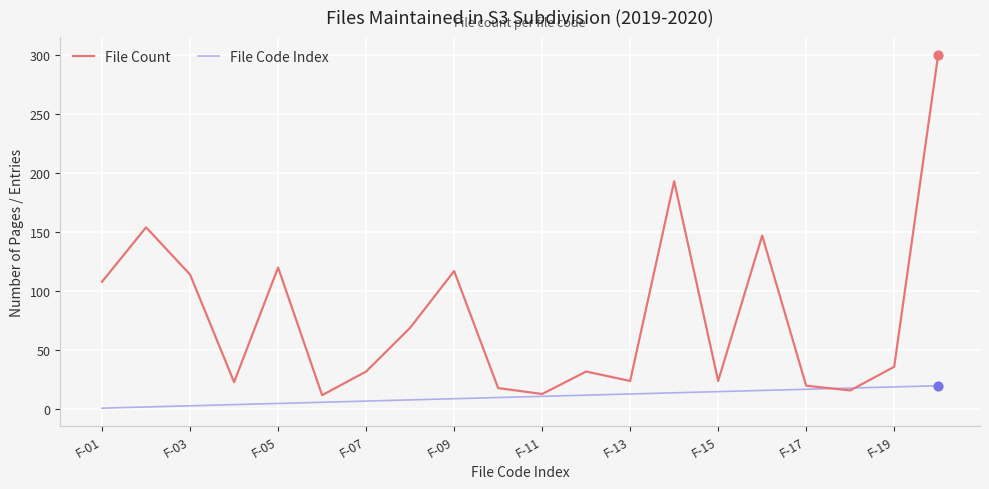

At how many categories does at least one series exceed 77?

8